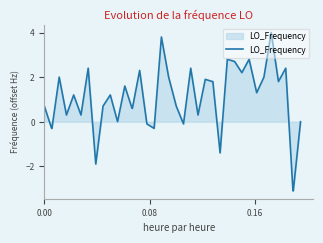

What is the sum of all values?

40.0